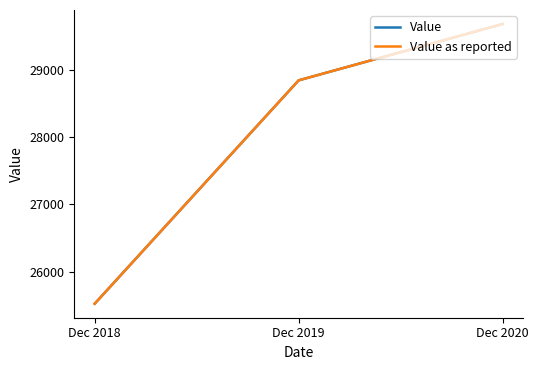

The Value as reported series shows 28850 at Dec 2019. True or false?

True